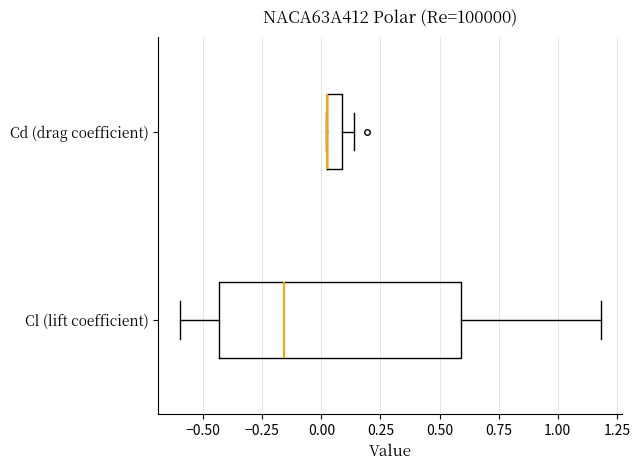

Which box is the widest, from its left edge to its right edge?

Cl (lift coefficient)